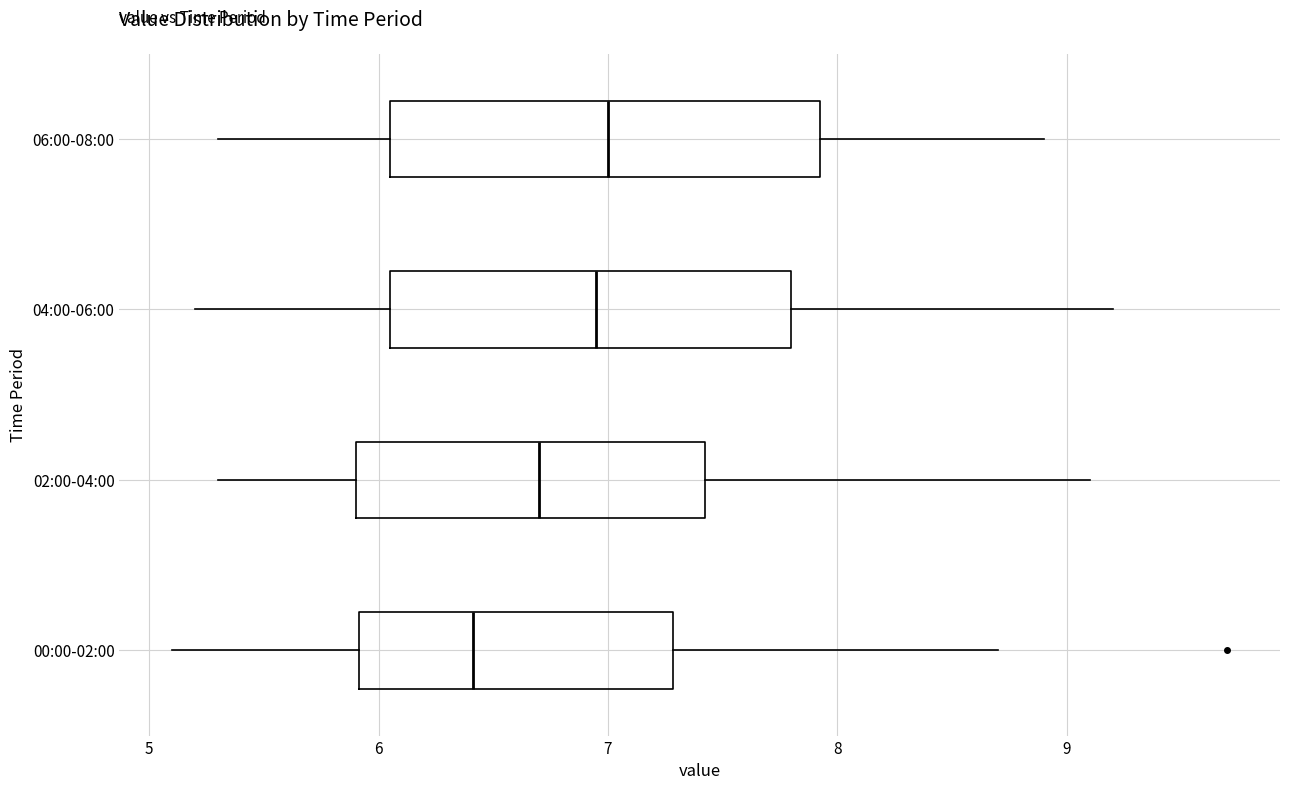

Reading bottom to top, transcribe this box plot: for each box, give where its median line is, the range the box spans, and where its two whiskers end, as read against the x-axis. The values are not printed on the chart, so give them approximately, as read against the axis.

00:00-02:00: median 6.4, box 5.9 to 7.3, whiskers 5.1 to 8.7
02:00-04:00: median 6.7, box 5.9 to 7.4, whiskers 5.3 to 9.1
04:00-06:00: median 7.0, box 6.1 to 7.8, whiskers 5.2 to 9.2
06:00-08:00: median 7.0, box 6.1 to 7.9, whiskers 5.3 to 8.9